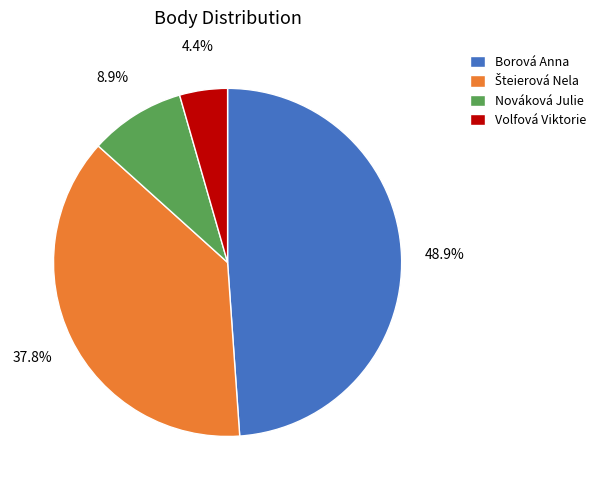

Is there any slice that represents more than half of the pie?

No